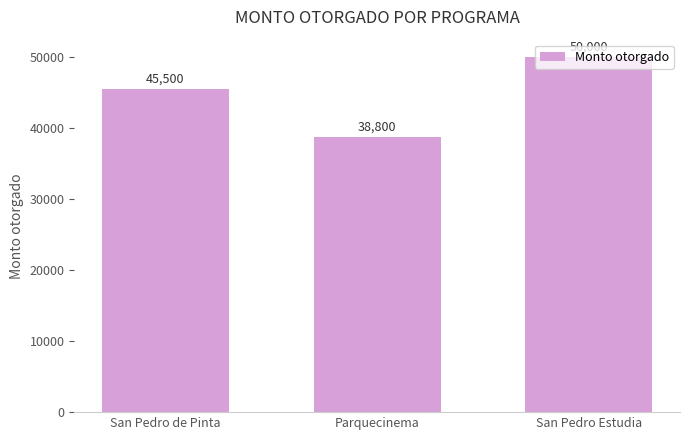

Rank the categories by value from lowest to highest.

Parquecinema, San Pedro de Pinta, San Pedro Estudia